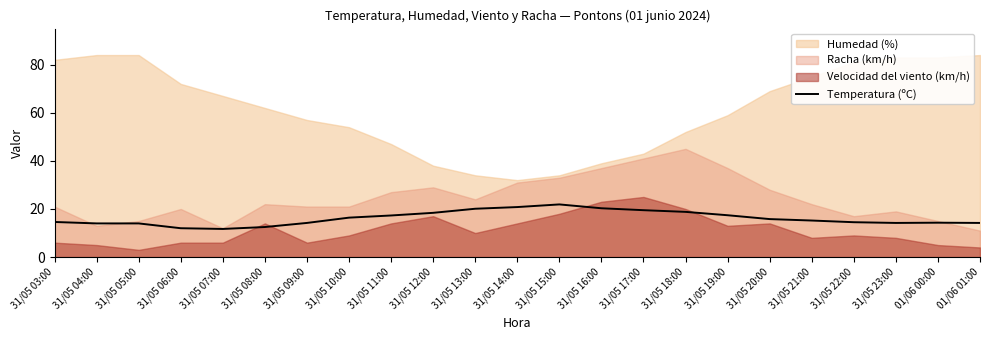

True or false: Temperatura (ºC) has a value of 6.6 at 31/05 20:00.

False